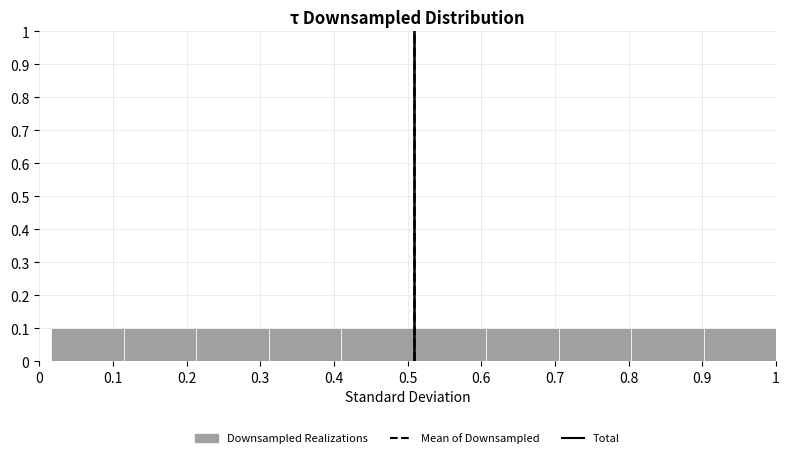

Reading left to right, transcribe this chart: for each bar, give the range it covers on the x-axis and its height. Neither the bar edges nor the heights are printed on the chart, so give them approximately, as read against the axes.

0.02 to 0.12: 0.1
0.12 to 0.21: 0.1
0.21 to 0.31: 0.1
0.31 to 0.41: 0.1
0.41 to 0.51: 0.1
0.51 to 0.61: 0.1
0.61 to 0.71: 0.1
0.71 to 0.80: 0.1
0.80 to 0.90: 0.1
0.90 to 1.00: 0.1